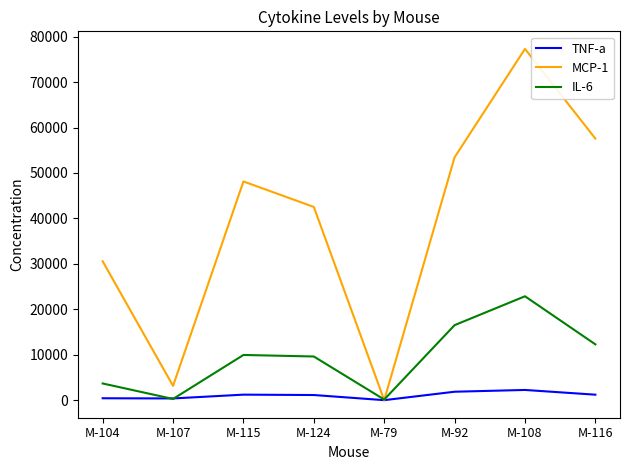

At how many categories does at least one series exceed 43147?

4